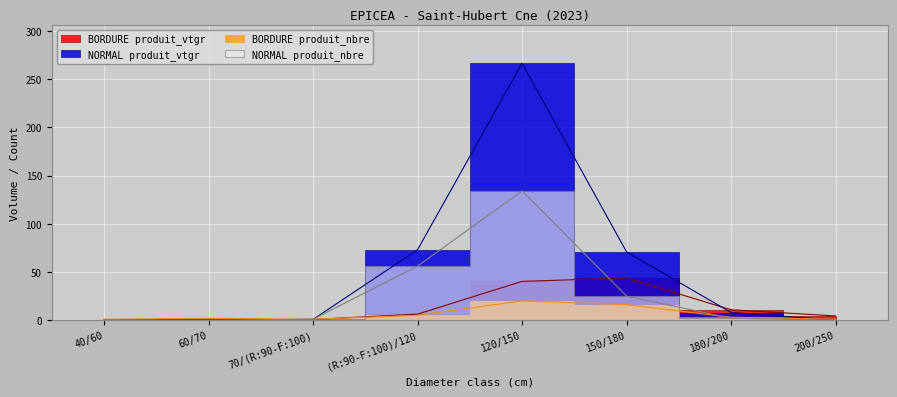

Between 70/(R:90-F:100) and 120/150, which series saw the biggest shift?

NORMAL produit_vtgr